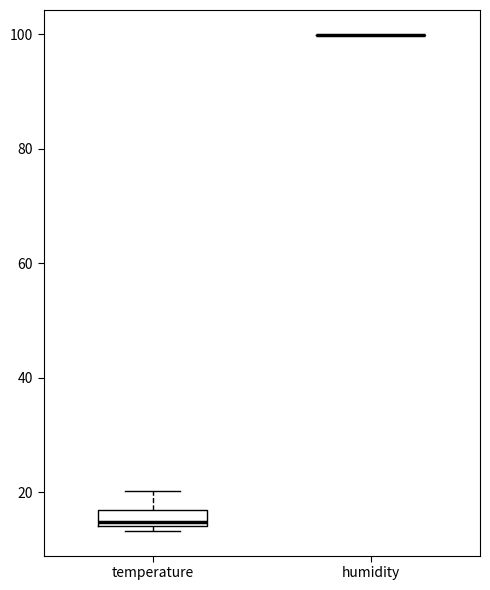

Comparing the boxes themselves (not the whiskers), which one is the tallest?

temperature